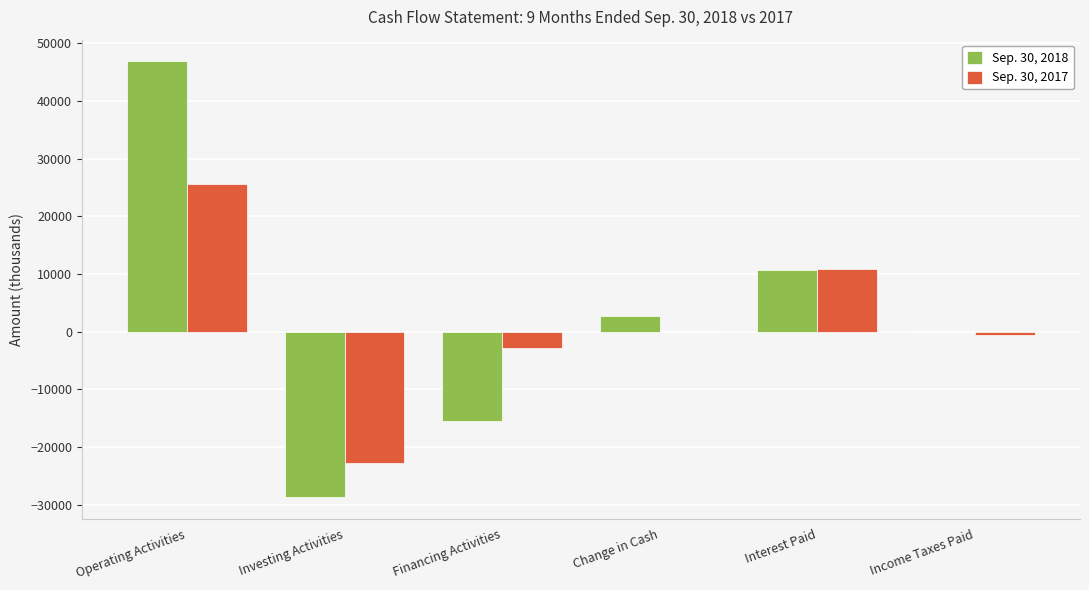

Reading right to left, what are all the values shown in this chart?

Sep. 30, 2018: 4	10723	2758	-15423	-28698	46879
Sep. 30, 2017: -624	10874	6	-2869	-22813	25688